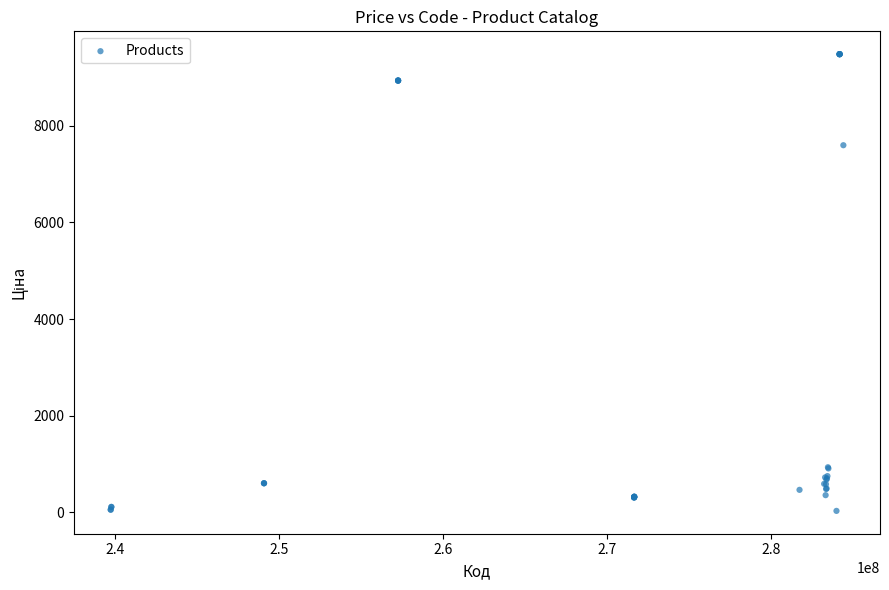

What Y value in the scatter plot is closest to 4756?

7596.5